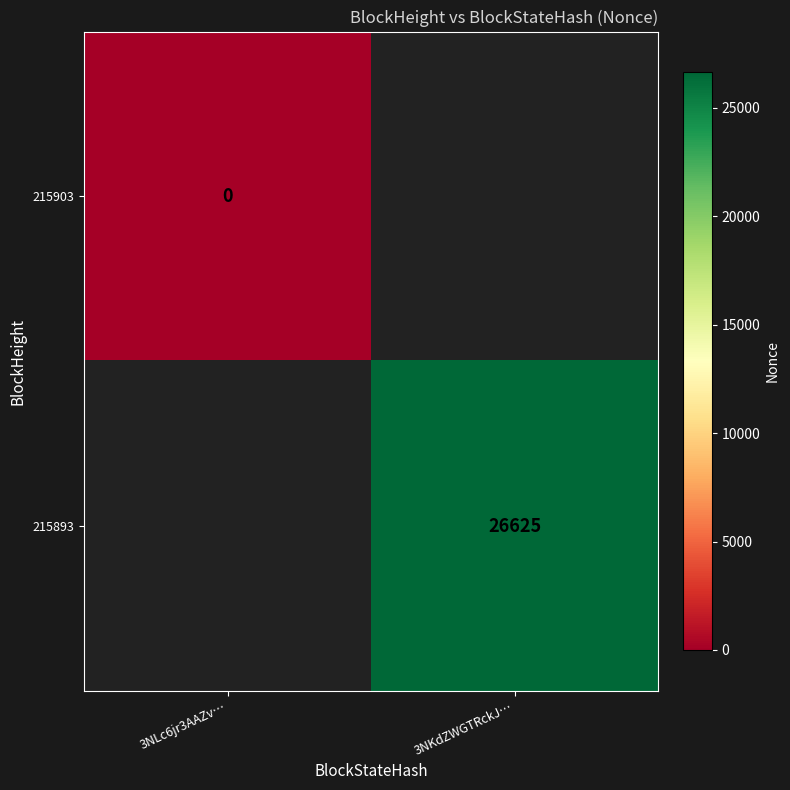

Is it true that 215893 equals 26625 at 3NKdZWGTRckJ…?

True